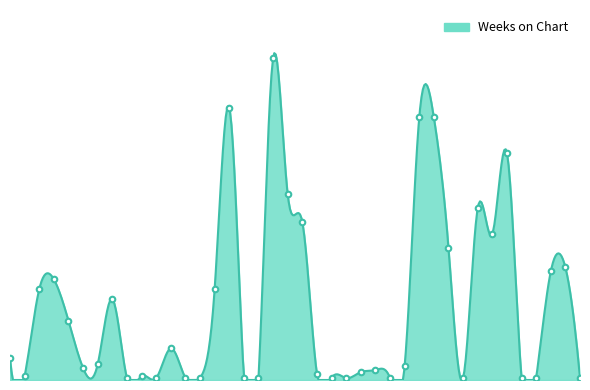

Where is the first local minimum?

2